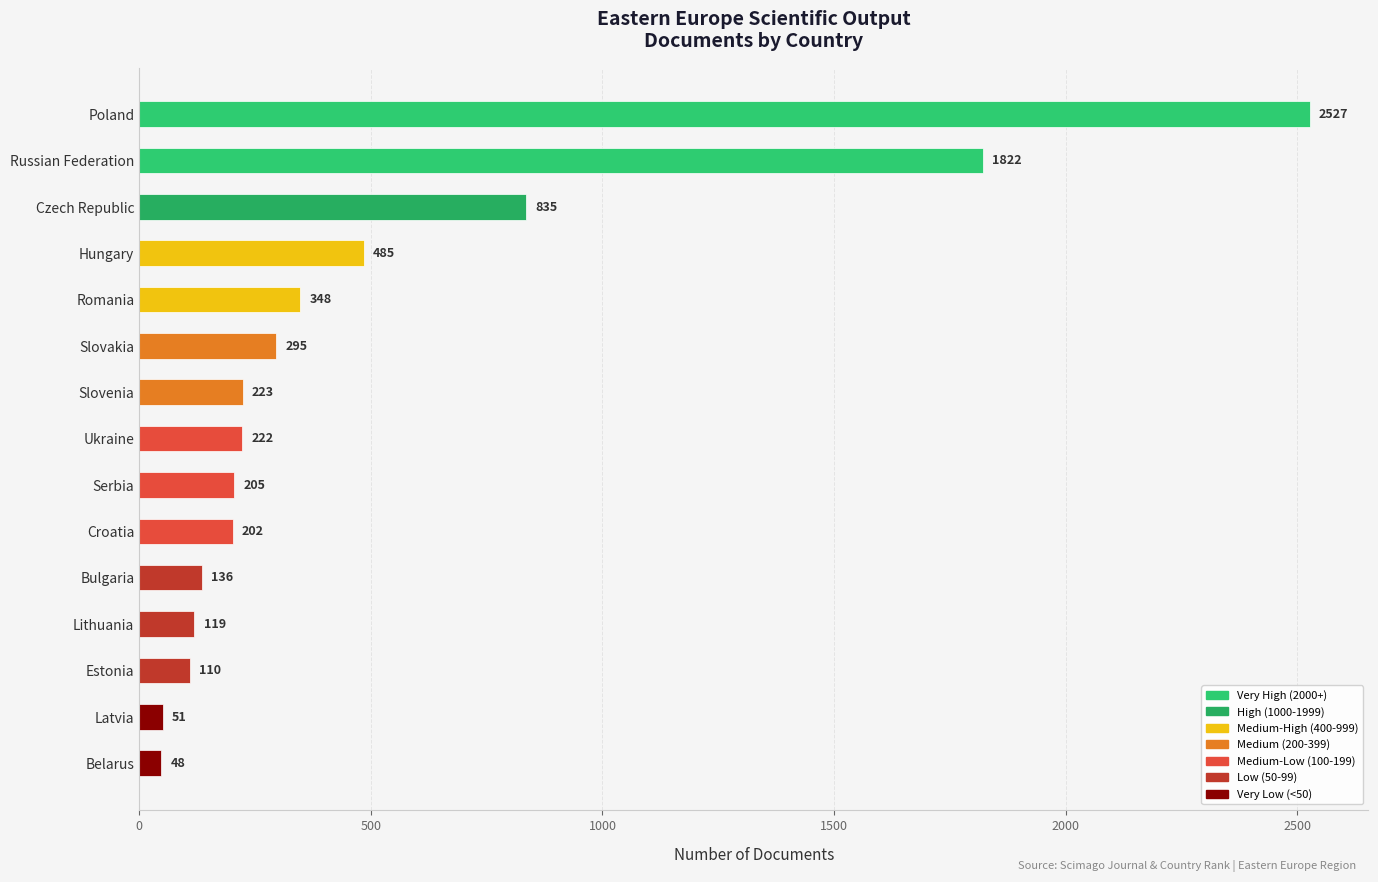

How many bars are there in total?

15